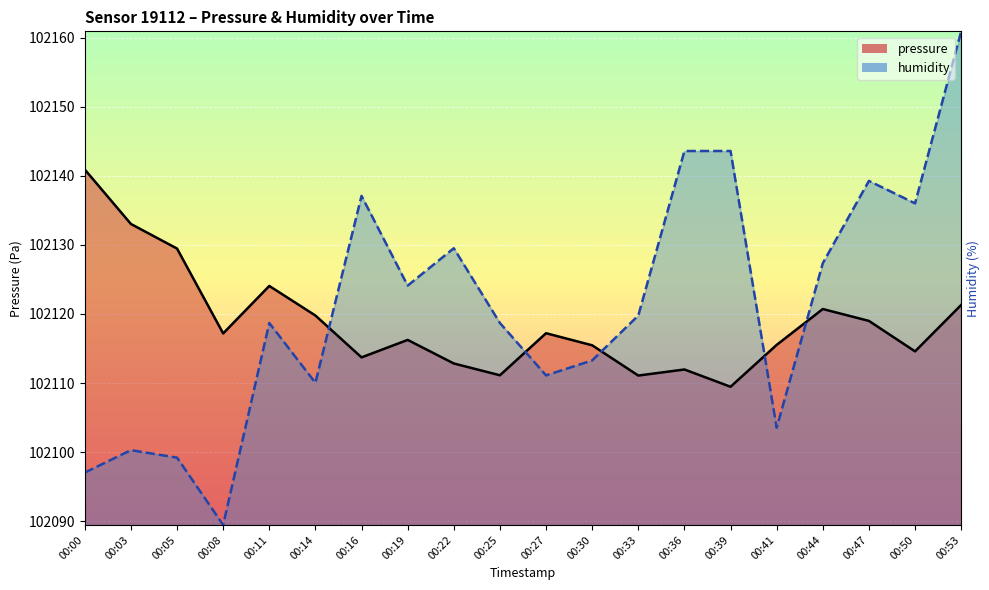

List the labels in order of pressure value, largest first.

00:00, 00:03, 00:05, 00:11, 00:53, 00:44, 00:14, 00:47, 00:27, 00:08, 00:19, 00:41, 00:30, 00:50, 00:16, 00:22, 00:36, 00:25, 00:33, 00:39